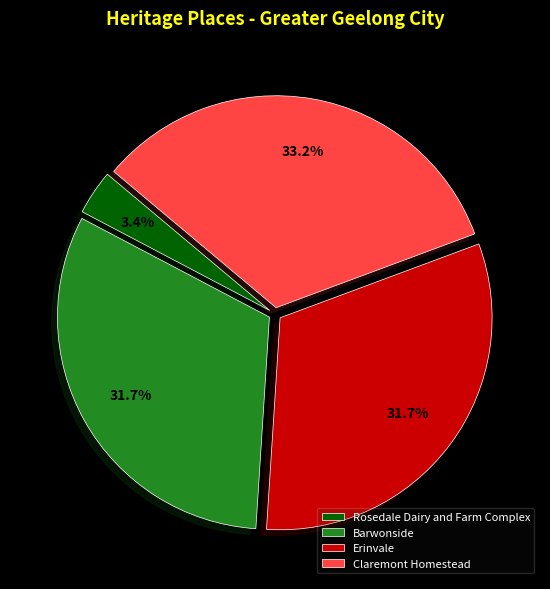

What percentage is NOT represented by Claremont Homestead?

66.8%